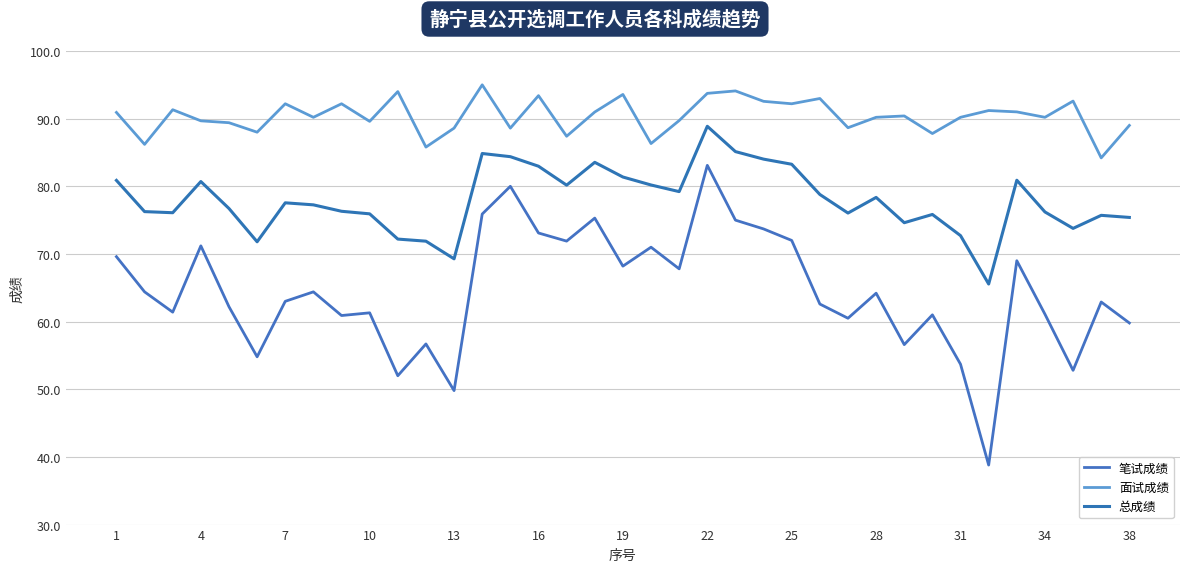

True or false: 面试成绩 and 笔试成绩 cross at least once.

False